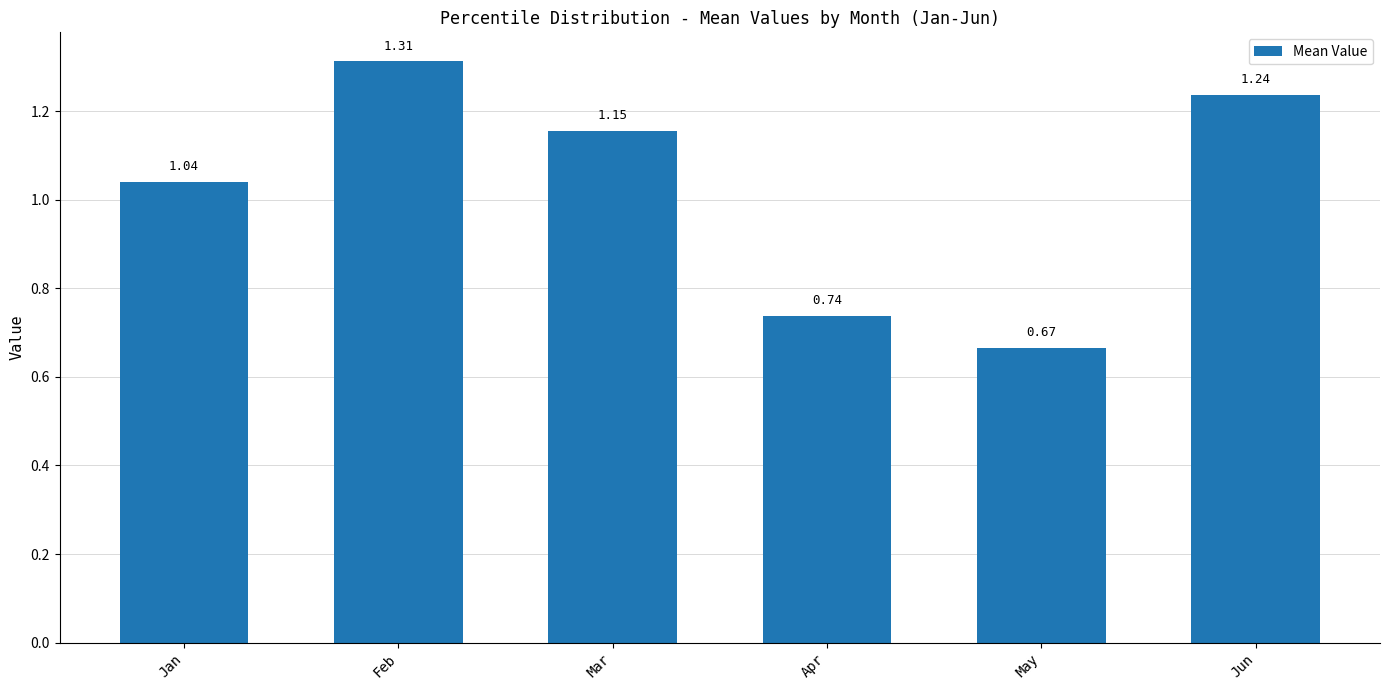

What is the difference between the values at Jun and Mar?

0.1